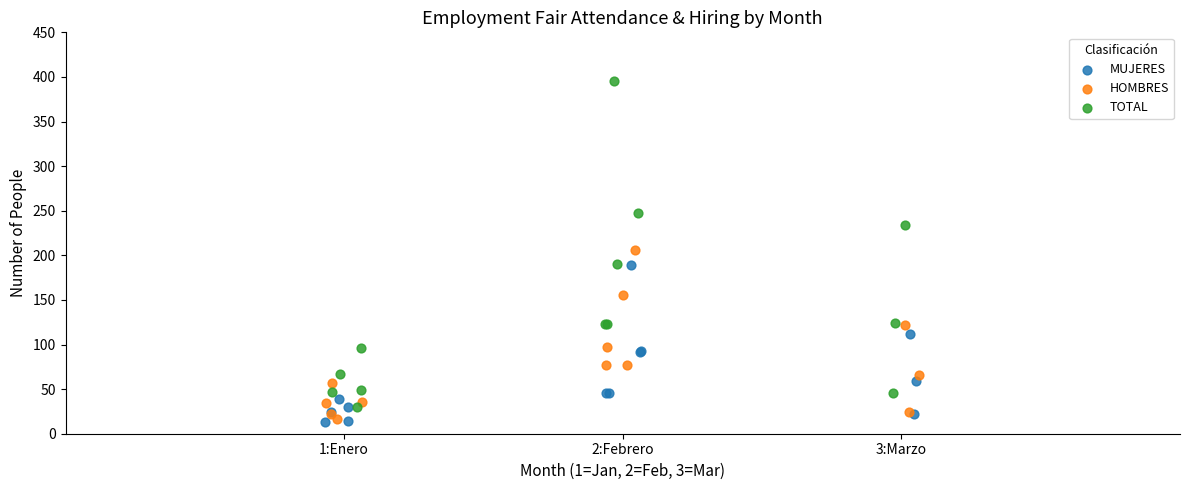

Which series contains the lowest Y value?

MUJERES